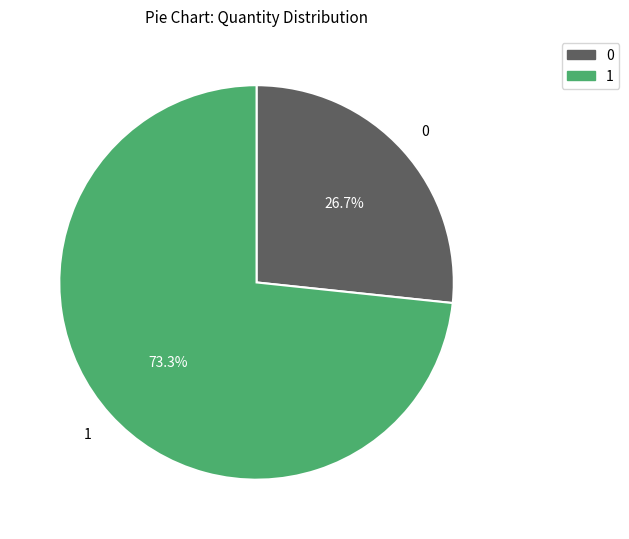

Is there a majority slice in this chart?

Yes